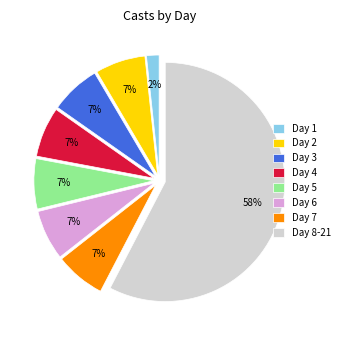

What percentage is the Day 4 slice, to the nearest percent?

7%